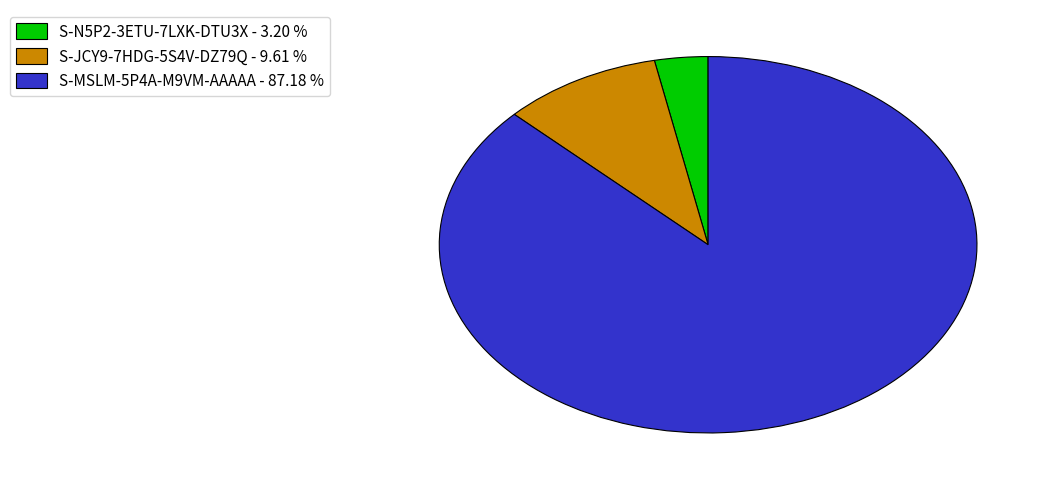

Between S-JCY9-7HDG-5S4V-DZ79Q - 9.61 % and S-MSLM-5P4A-M9VM-AAAAA - 87.18 %, which is larger?

S-MSLM-5P4A-M9VM-AAAAA - 87.18 %